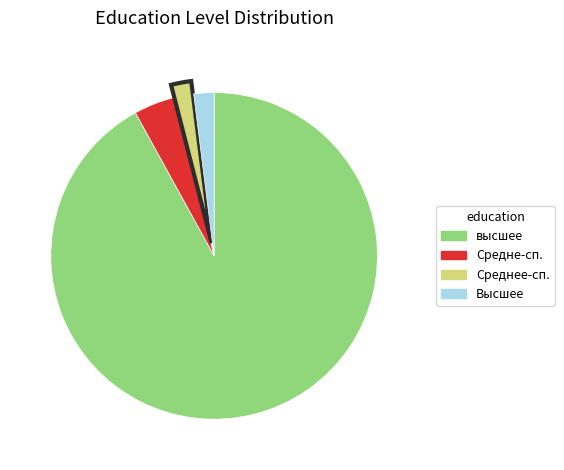

Is there a majority slice in this chart?

Yes